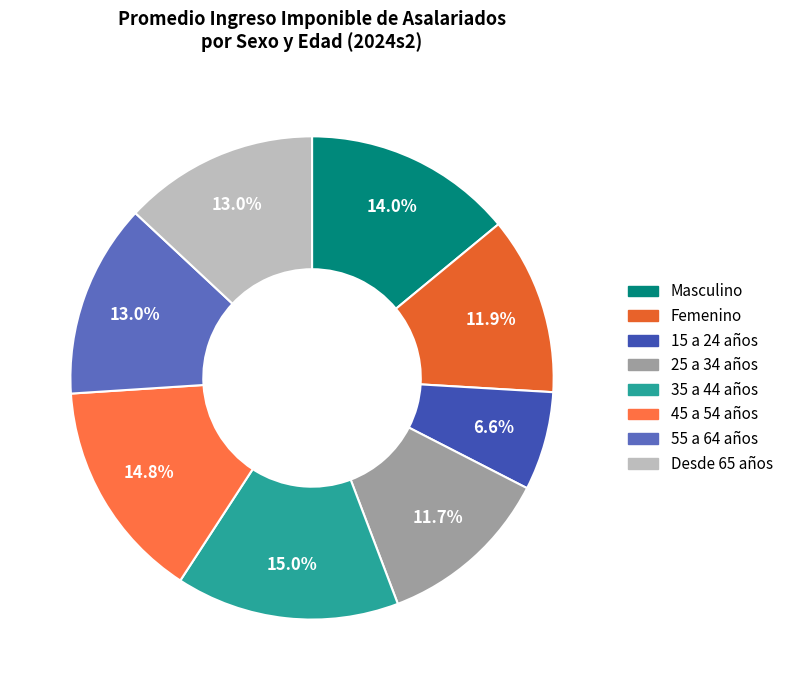

Is it true that 55 a 64 años is 3% of the pie?

False